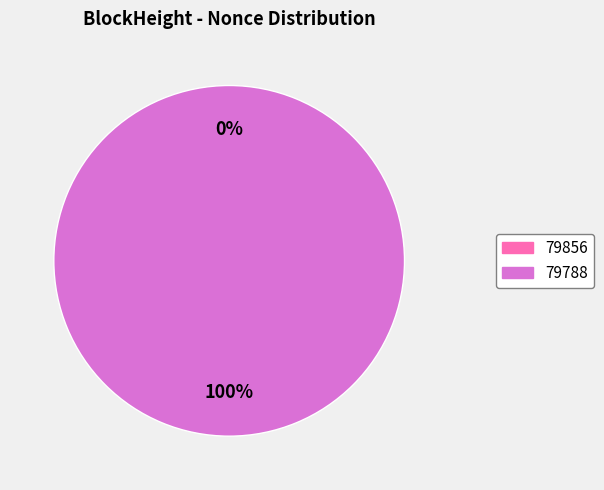

What portion of the pie excludes 79856?

100.0%